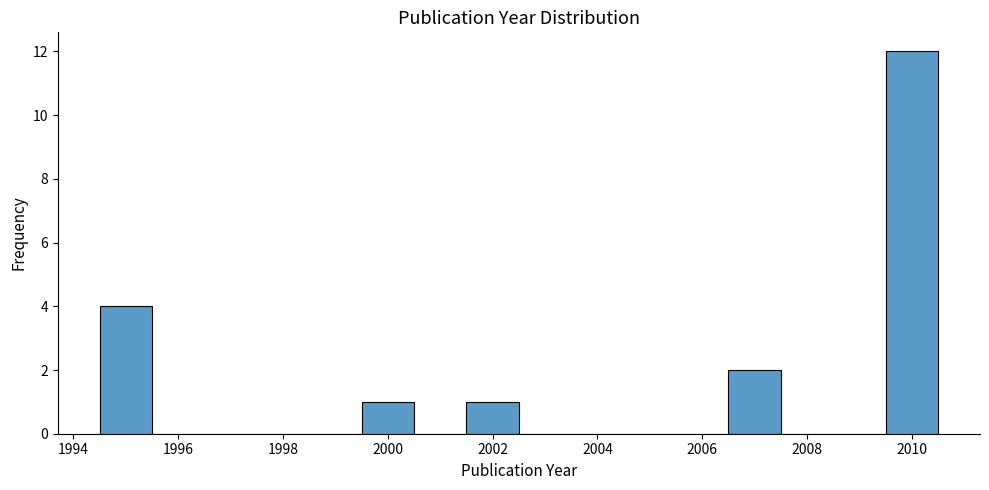

Reading left to right, list every bar in this chart as the range it spans on the x-axis followed by its height. Neither the bar edges nor the heights are printed on the chart, so give them approximately, as read against the axes.

1994.5 to 1995.5: 4
1995.5 to 1996.5: 0
1996.5 to 1997.5: 0
1997.5 to 1998.5: 0
1998.5 to 1999.5: 0
1999.5 to 2000.5: 1
2000.5 to 2001.5: 0
2001.5 to 2002.5: 1
2002.5 to 2003.5: 0
2003.5 to 2004.5: 0
2004.5 to 2005.5: 0
2005.5 to 2006.5: 0
2006.5 to 2007.5: 2
2007.5 to 2008.5: 0
2008.5 to 2009.5: 0
2009.5 to 2010.5: 12